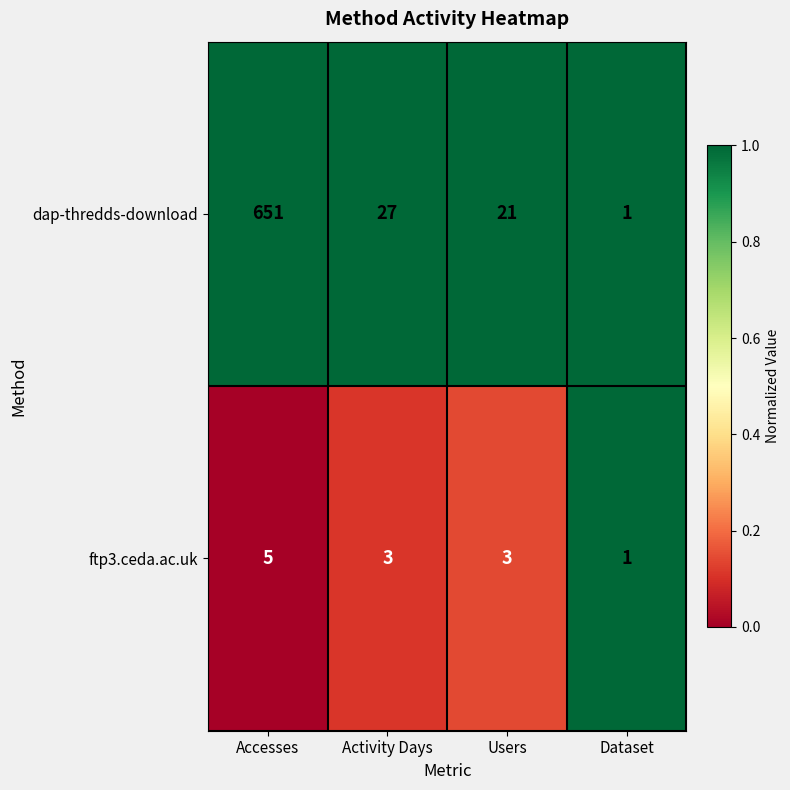

What is the sum of the ftp3.ceda.ac.uk values at Accesses and Users?

8